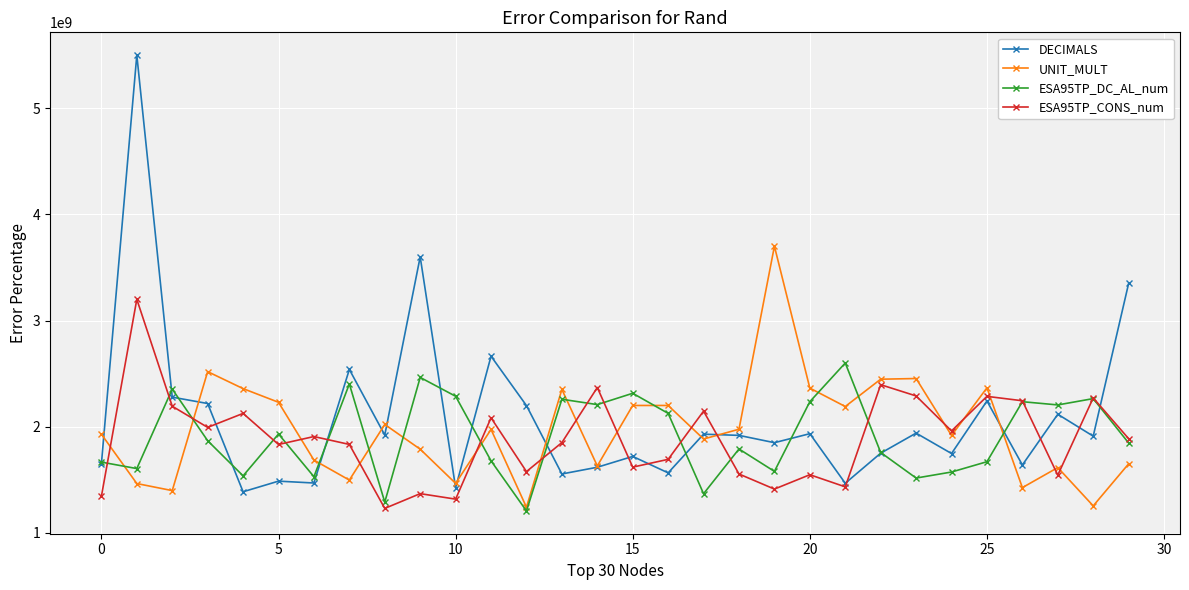

True or false: UNIT_MULT has more than 1 points higher than both neighbors.

True